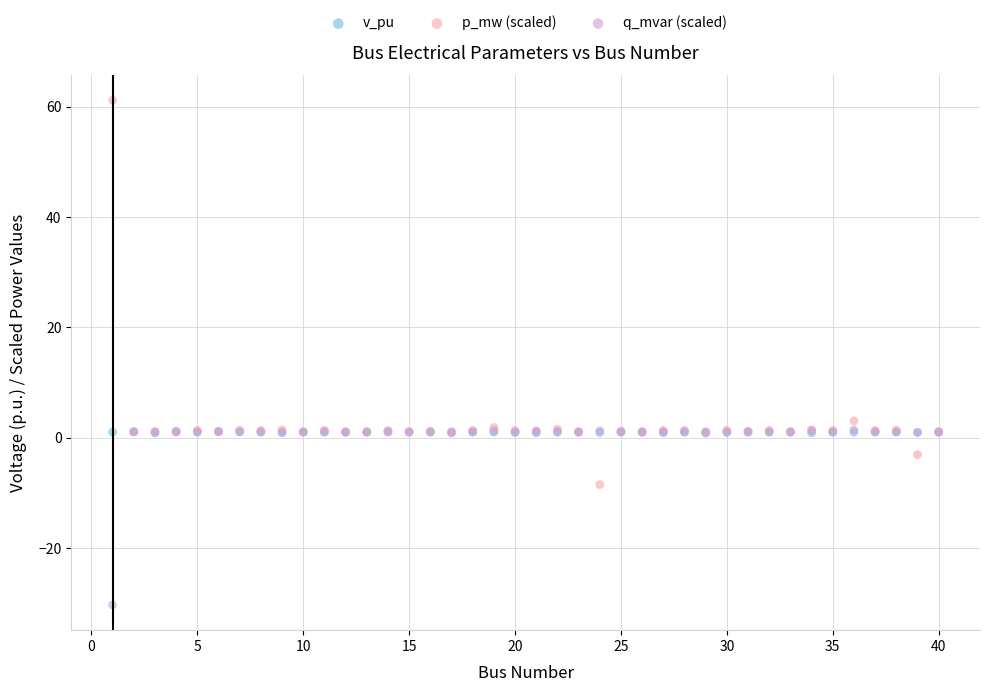

Across all series, what Y value is closest to 15?

3.1